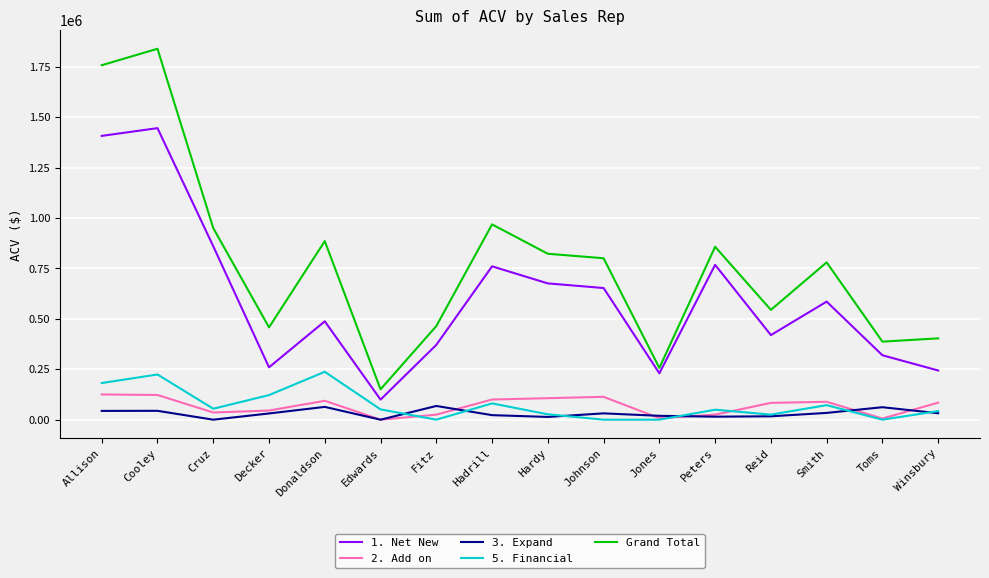

What is the sum of all 3. Expand values?

495674